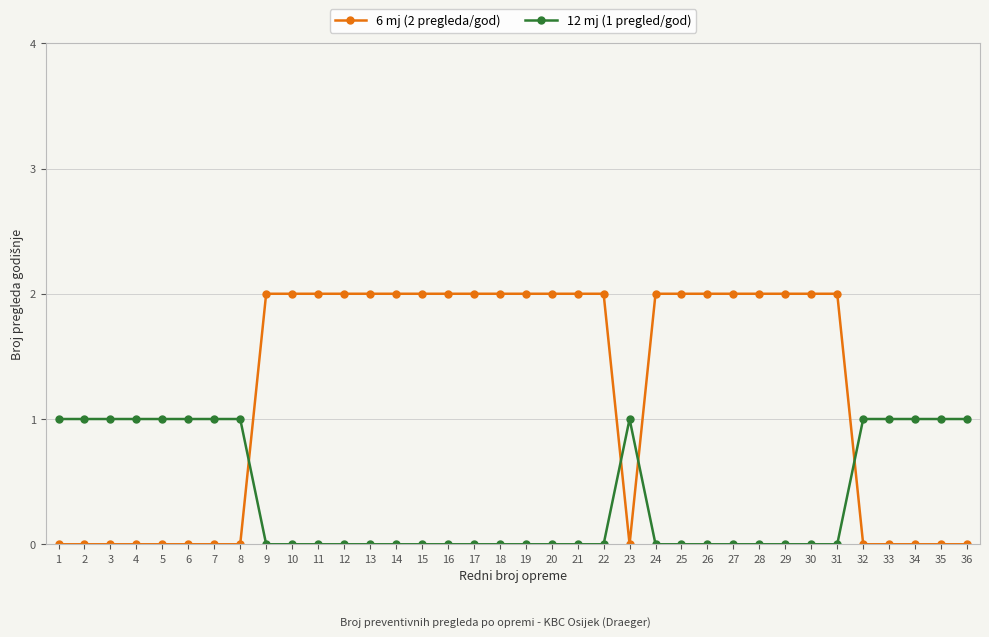

How many data points does each series have?

36